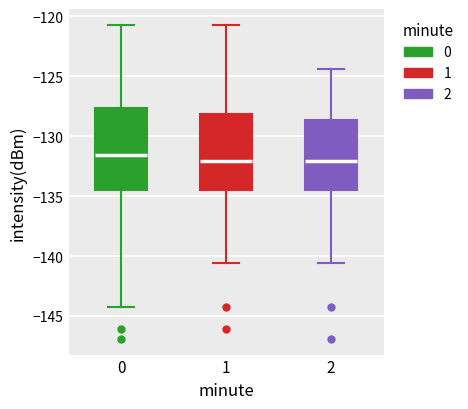

Reading left to right, read every box against the y-axis: the position of its median line, the range the box covers, and the ends of its whiskers. The values are not printed on the chart, so give them approximately, as read against the axis.

0: median -131.5, box -134.5 to -127.5, whiskers -144.5 to -120.5
1: median -132.0, box -134.5 to -128.0, whiskers -140.5 to -120.5
2: median -132.0, box -134.5 to -128.5, whiskers -140.5 to -124.5